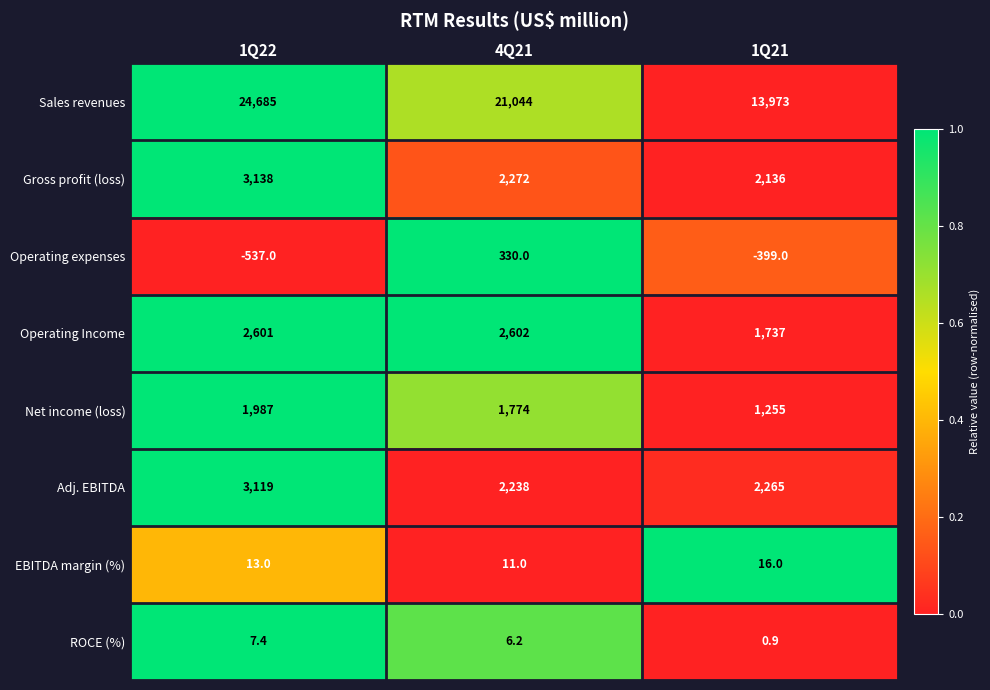

What is the maximum value shown in the chart?

24685.0